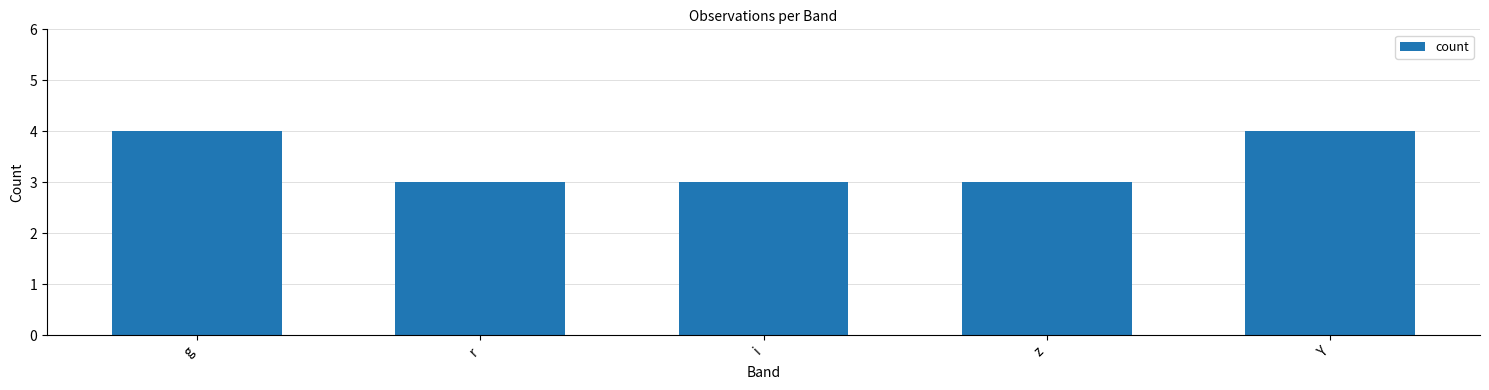

Approximately how many times larger is the value at z compared to i?

1.0